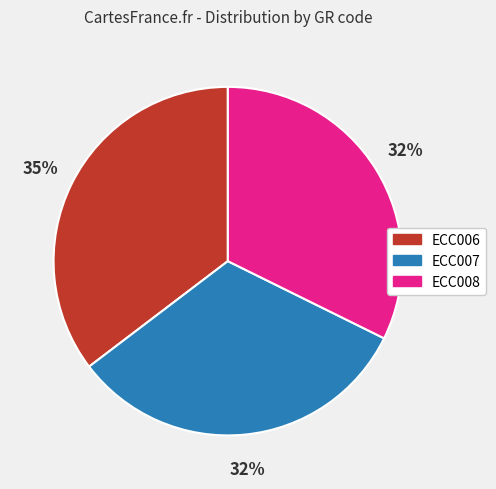

How many slices are in this pie chart?

3